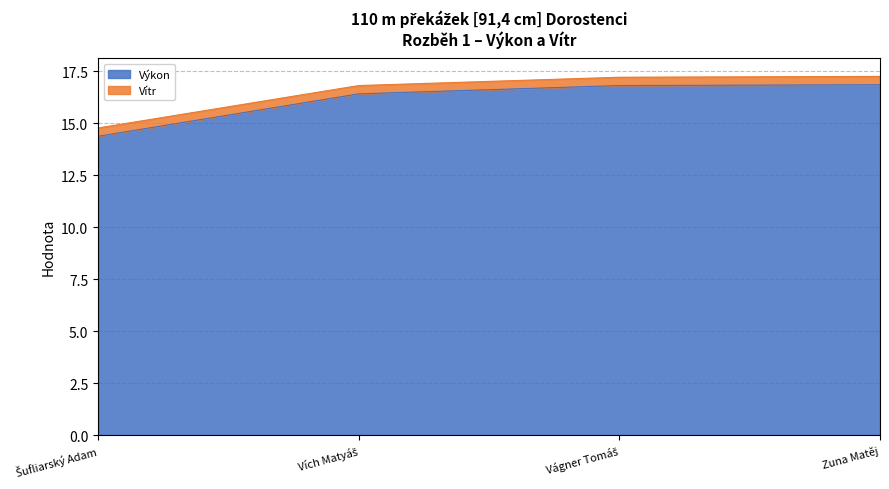

Rank the categories by value from lowest to highest.

Šufliarský Adam, Vích Matyáš, Vágner Tomáš, Zuna Matěj